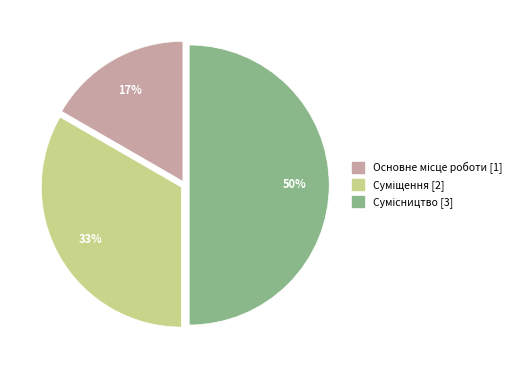

To the nearest percent, what is the difference between the largest and smallest slice percentages?

33%